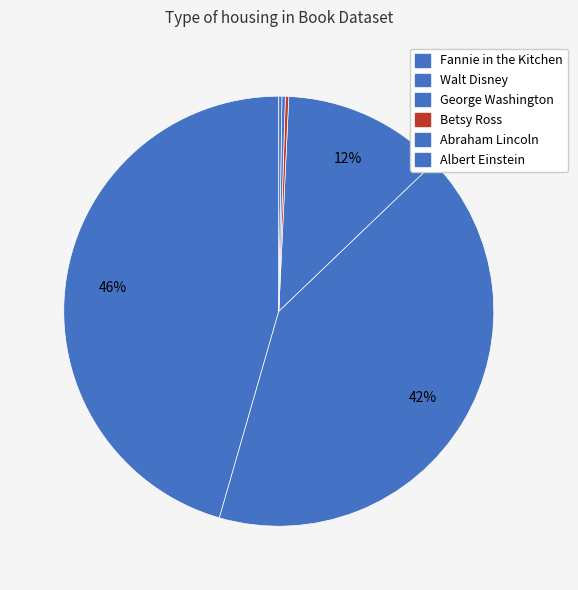

Is there a majority slice in this chart?

No